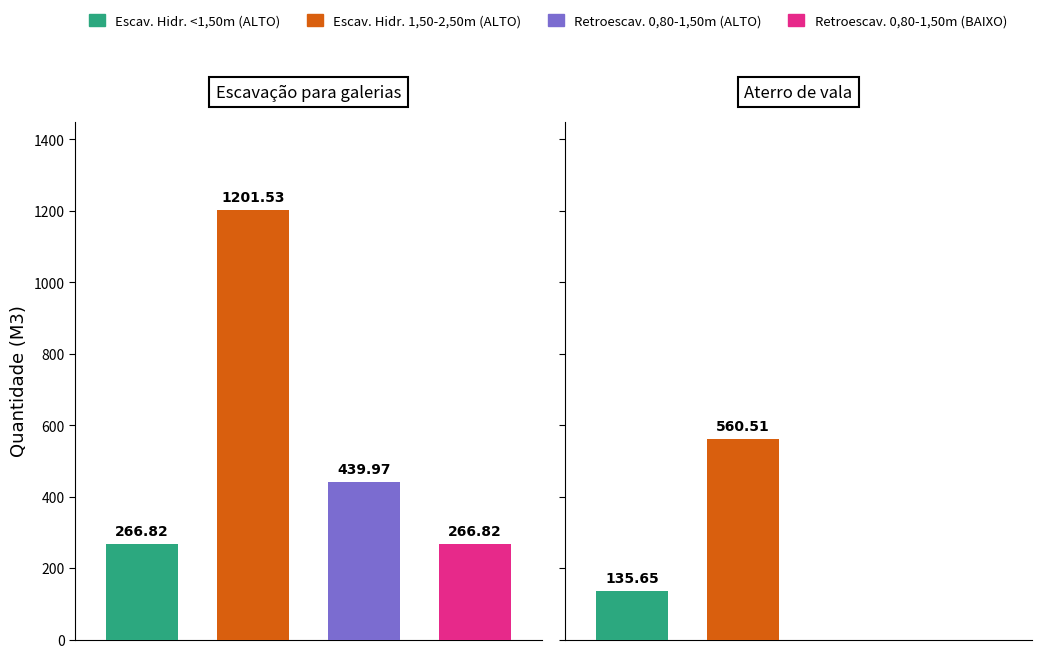

Is the value of ALTO/AREIA (Escavadeira Hidráulica) at 0 greater than the value of ALTO/RETROESCAVADEIRA at 1?

Yes